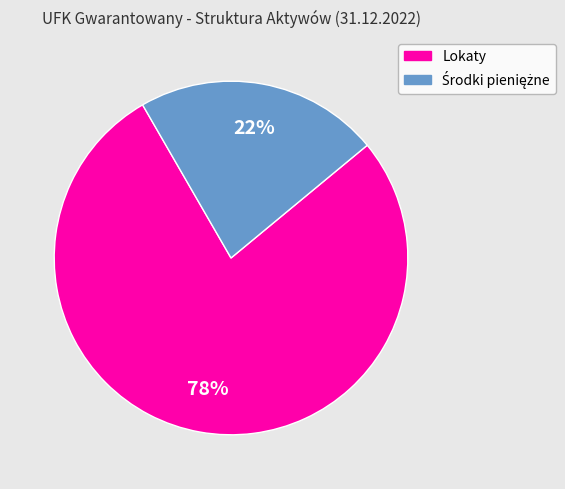

To the nearest percent, what is the average slice percentage?

50%